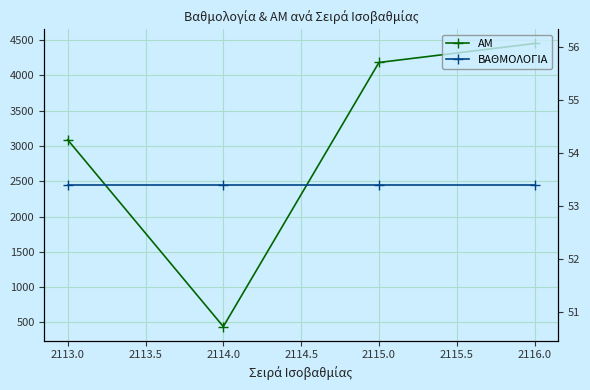

Reading right to left, extract all data points from this chart.

ΑΜ: 4451.0	4182.0	442.0	3087.0
ΒΑΘΜΟΛΟΓΙΑ: 53.4	53.4	53.4	53.4